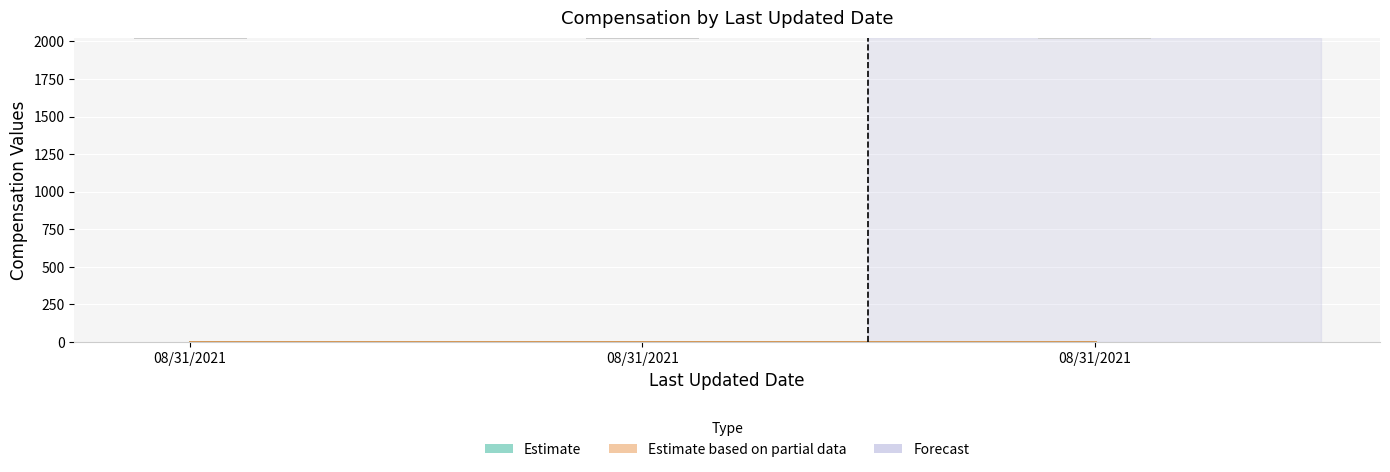

Are the bars grouped side by side (vs. stacked)?

Yes